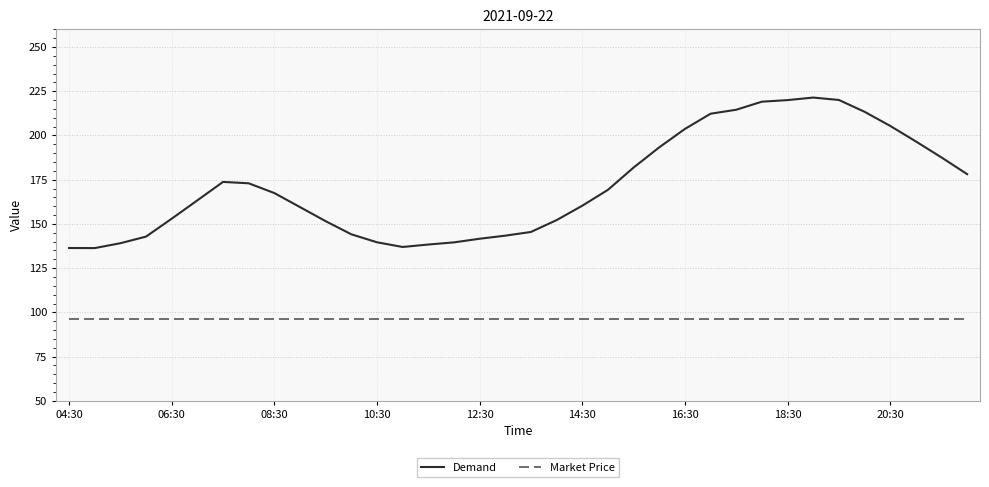

Which series has the widest spread of values?

Demand